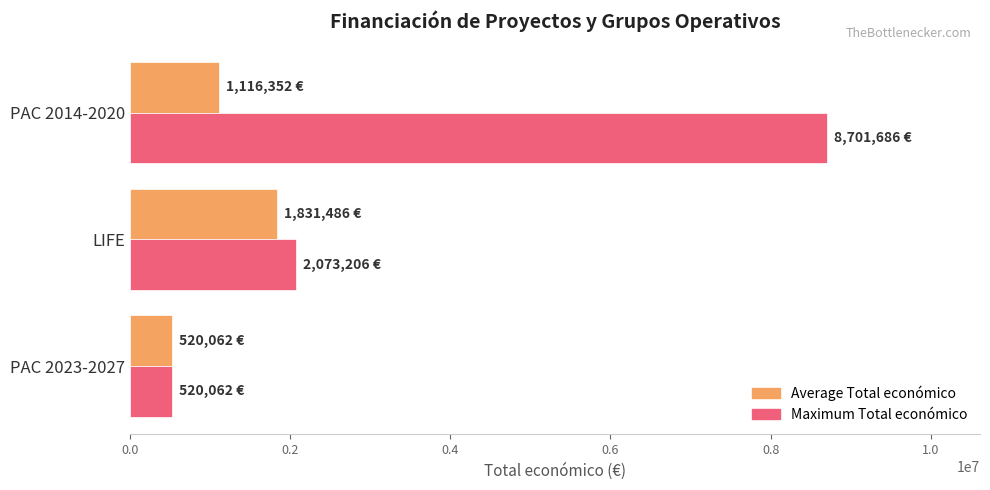

How many data points does each series have?

3